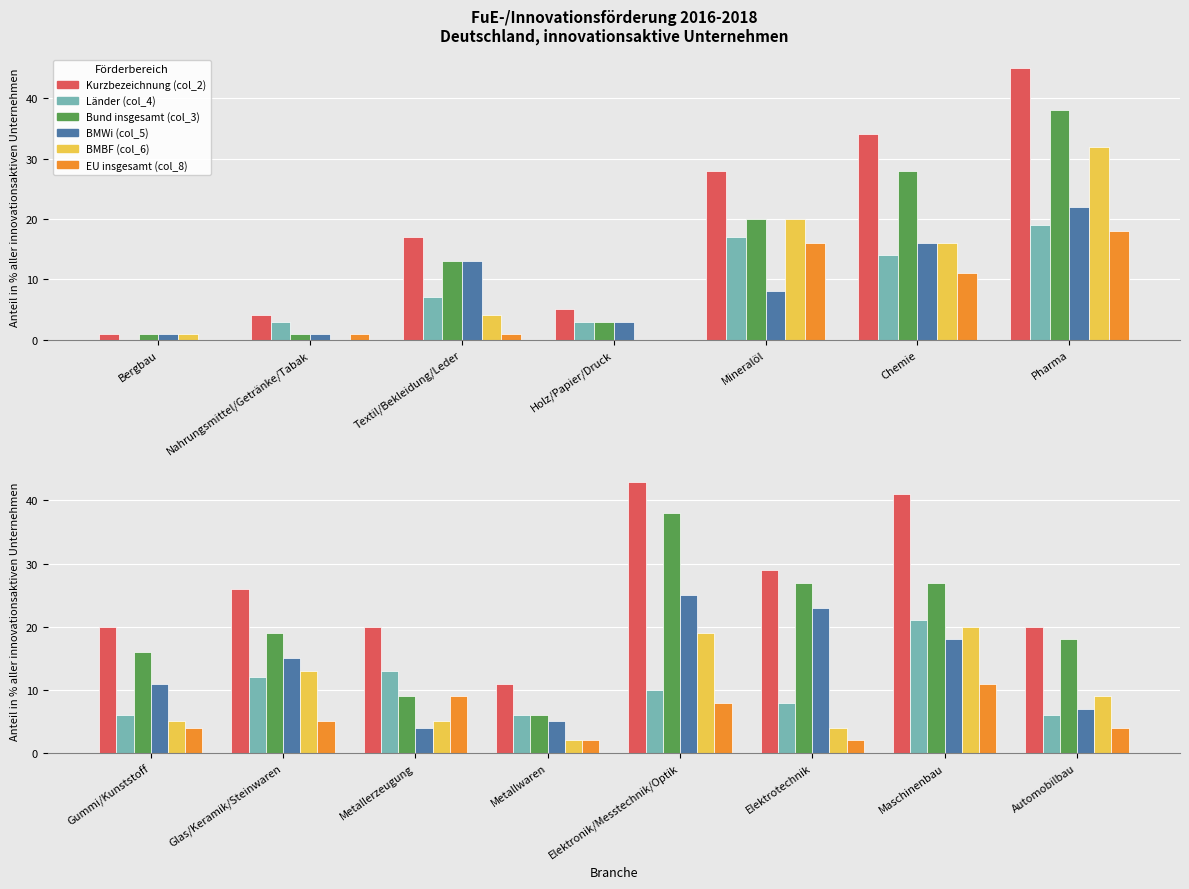

Is it true that Kurzbezeichnung (col_2) equals 28 at Elektronik/Messtechnik/Optik?

False